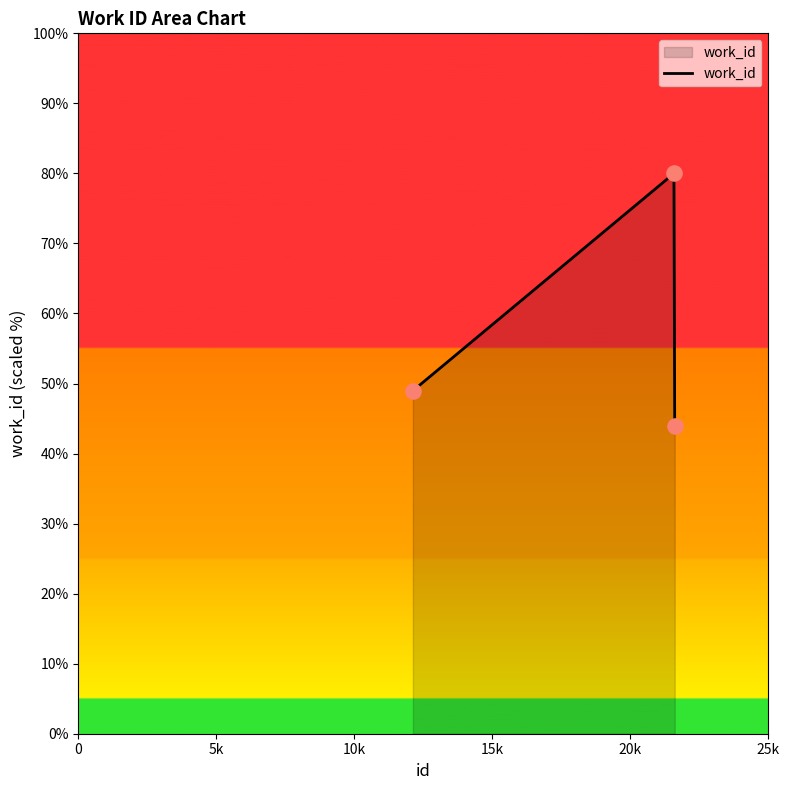

What is the difference between the second highest and minimum values?

5.0